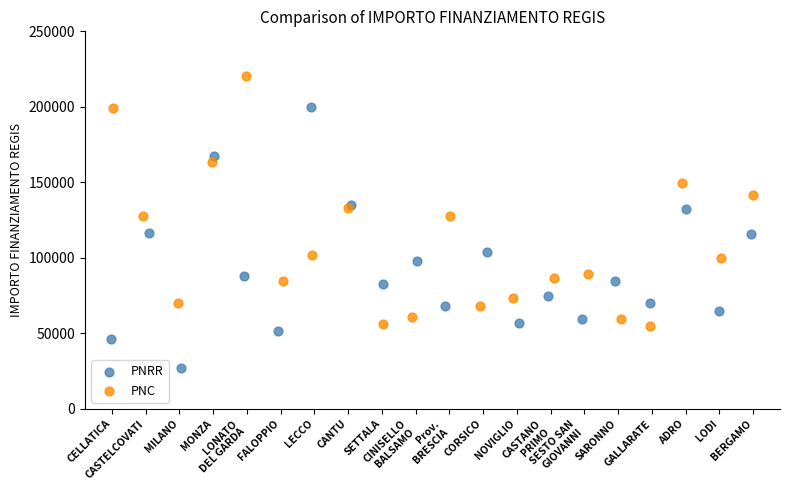

Which series reaches the minimum Y coordinate?

PNRR